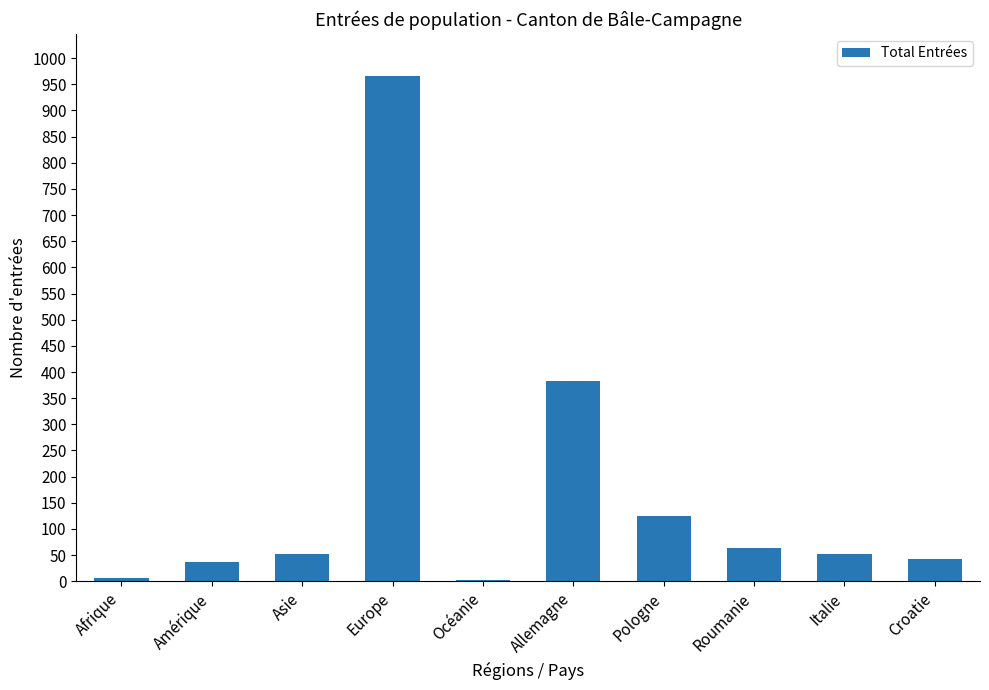

Between Amérique and Allemagne, which is larger?

Allemagne